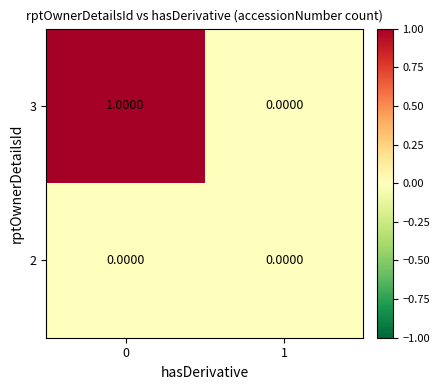

List the series in order of their overall mean, highest first.

3, 2